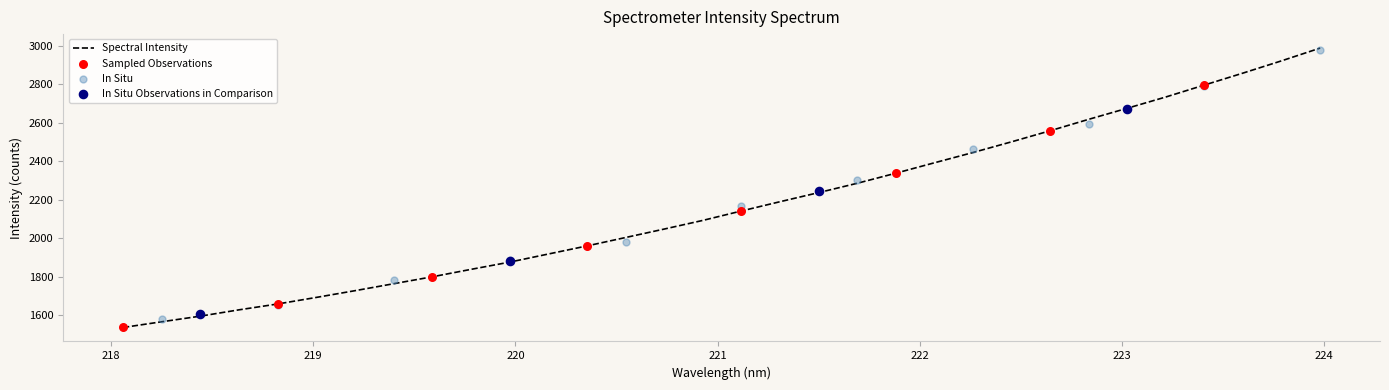

Between 223.0264 and 221.1174, which is larger?

223.0264